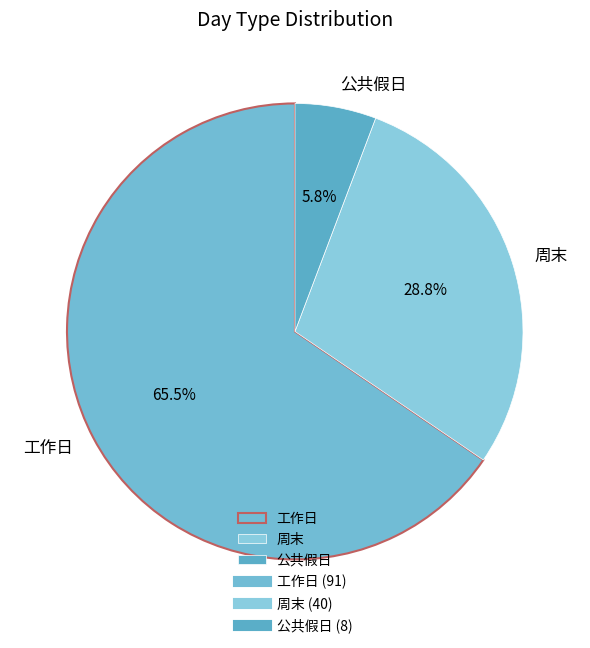

Which category has the biggest portion of the pie?

工作日